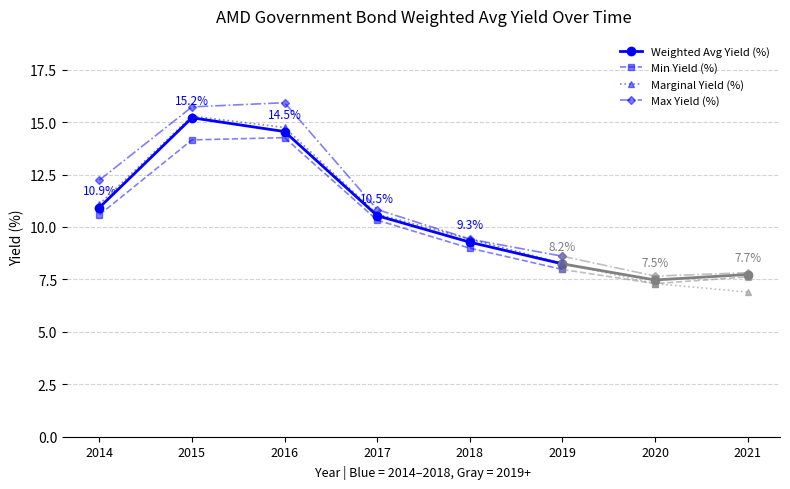

What is the sum of all Max Yield (%) values?

72.7